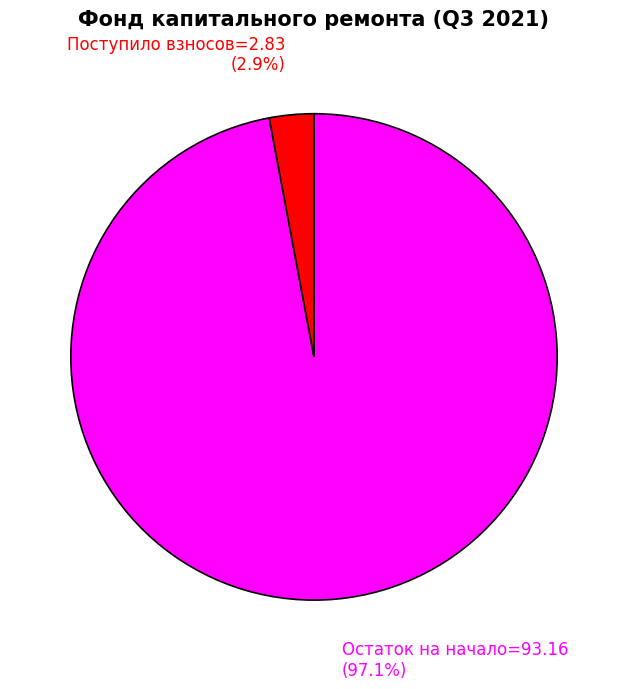

Is there a majority slice in this chart?

Yes